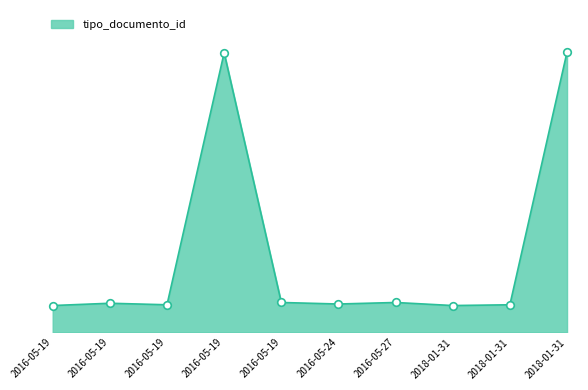

Between 2016-05-19 and 2016-05-19, which is larger?

2016-05-19